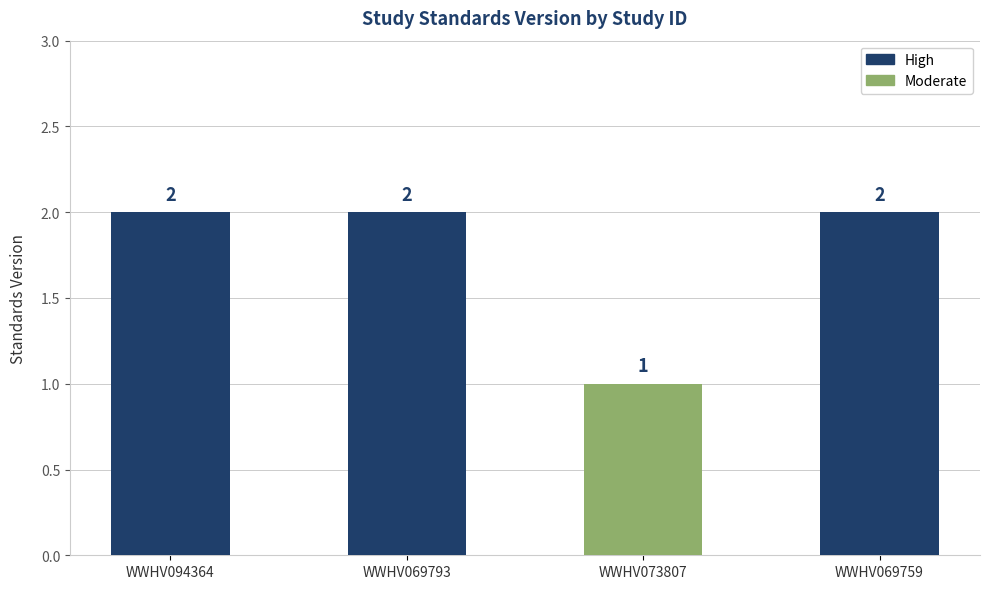

Reading left to right, list all the values displayed in this chart.

2	2	1	2